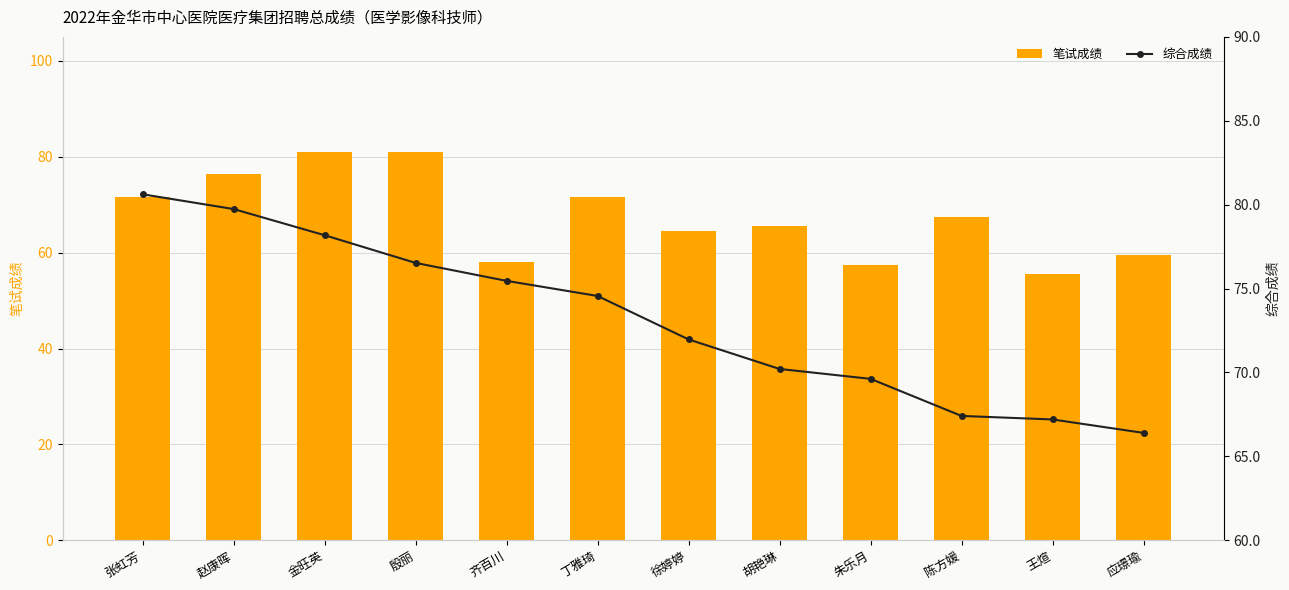

What is the label of the 4th bar from the left?

殷丽